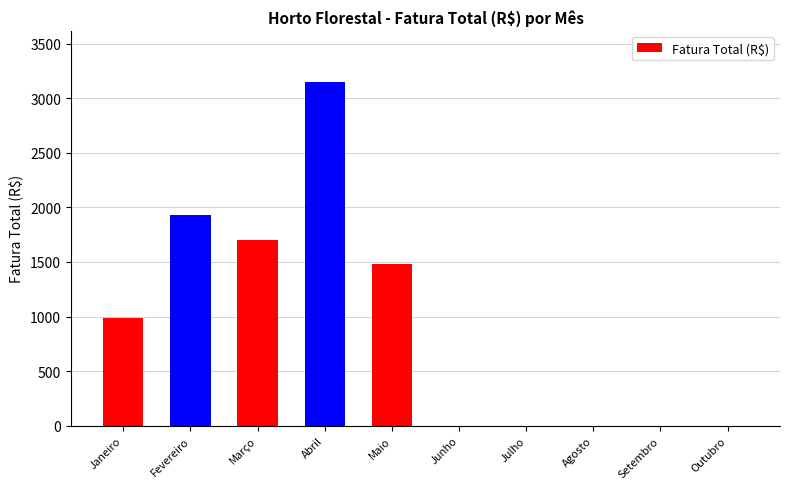

Is it true that the value at Março is 2582.1?

False